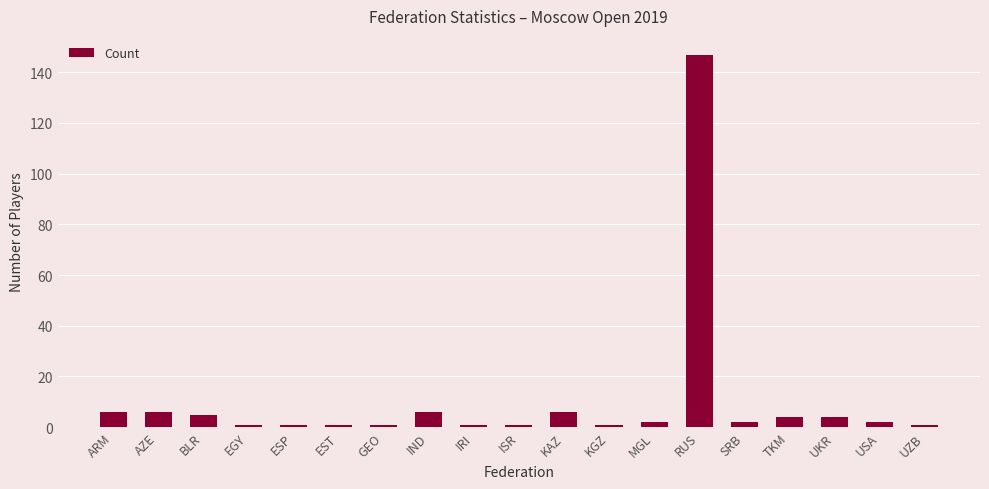

Is it true that the value at UKR is 4?

True